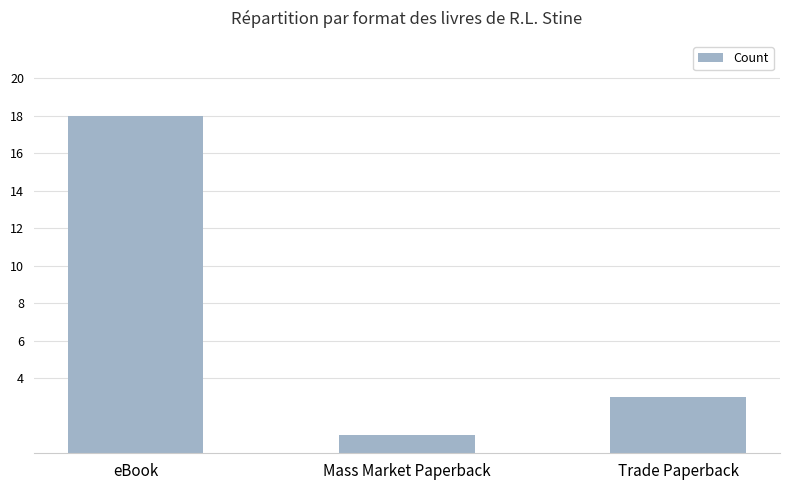

How many bars are there in total?

3